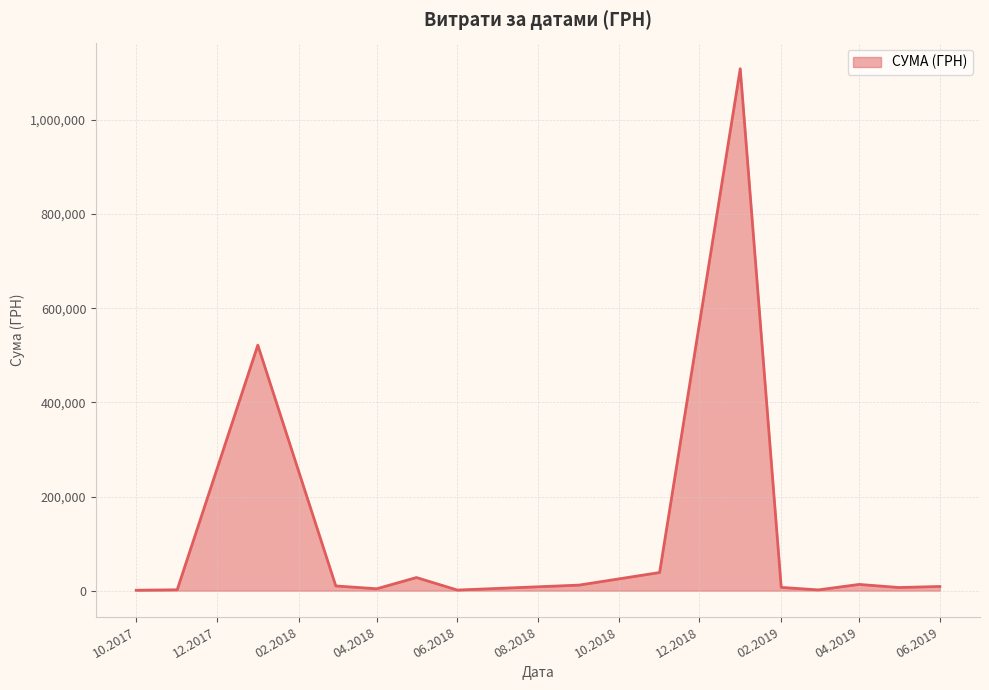

What is the greatest value displayed?

1108852.6